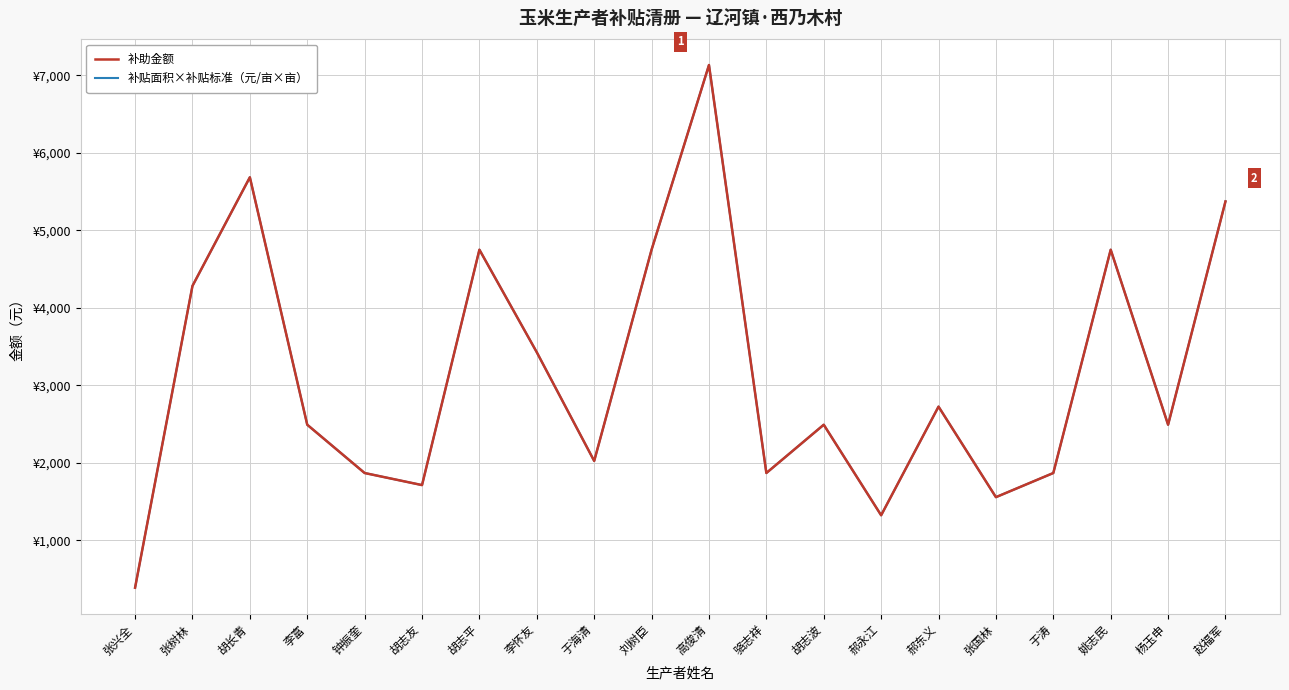

At which label does 补贴面积×补贴标准（元/亩×亩） reach its minimum?

张兴全